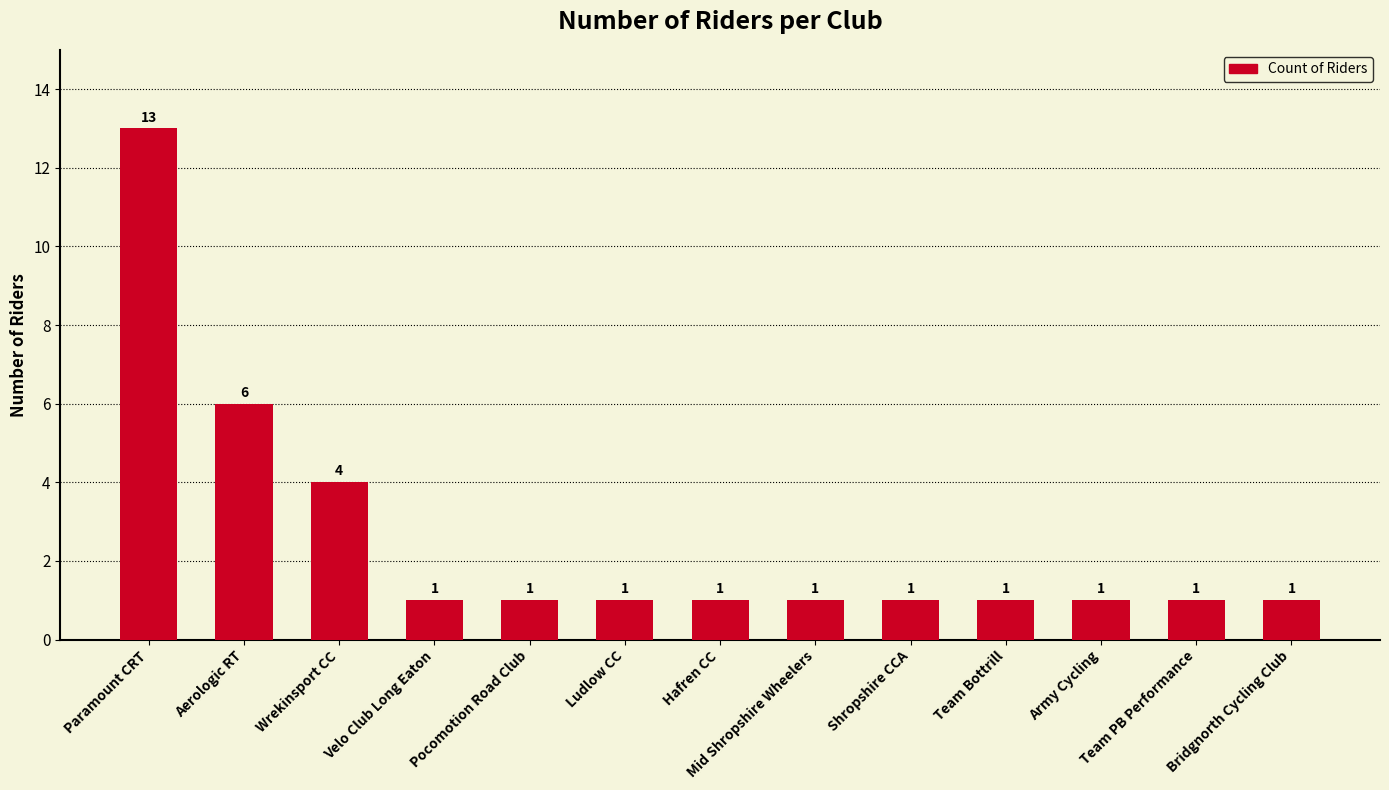

What is the difference between the maximum and minimum values?

12